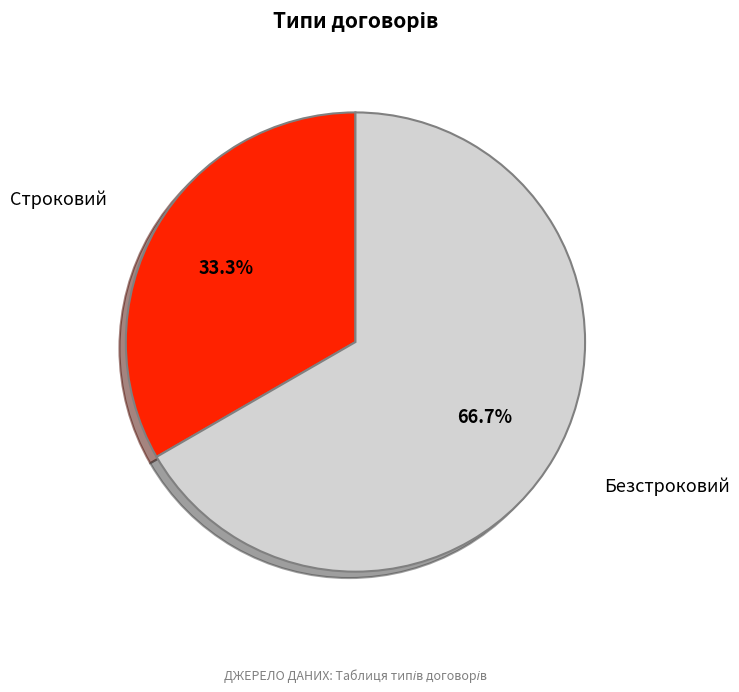

Is there any slice that represents more than half of the pie?

Yes